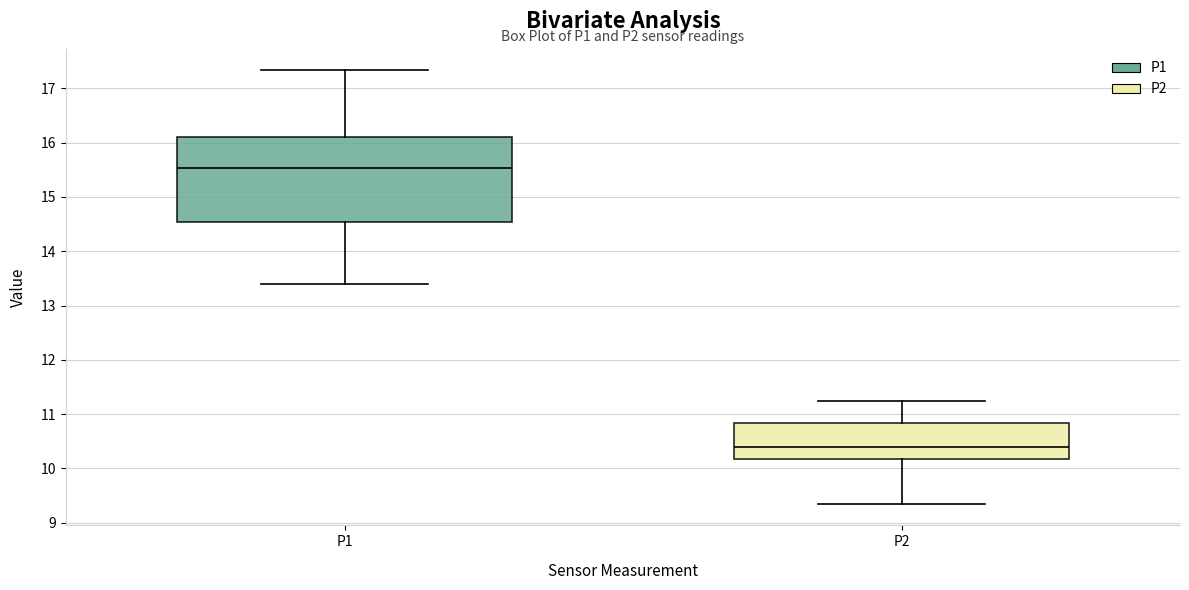

Reading left to right, read every box against the y-axis: the position of its median line, the range the box covers, and the ends of its whiskers. The values are not printed on the chart, so give them approximately, as read against the axis.

P1: median 15.5, box 14.5 to 16.1, whiskers 13.4 to 17.3
P2: median 10.4, box 10.2 to 10.8, whiskers 9.4 to 11.3